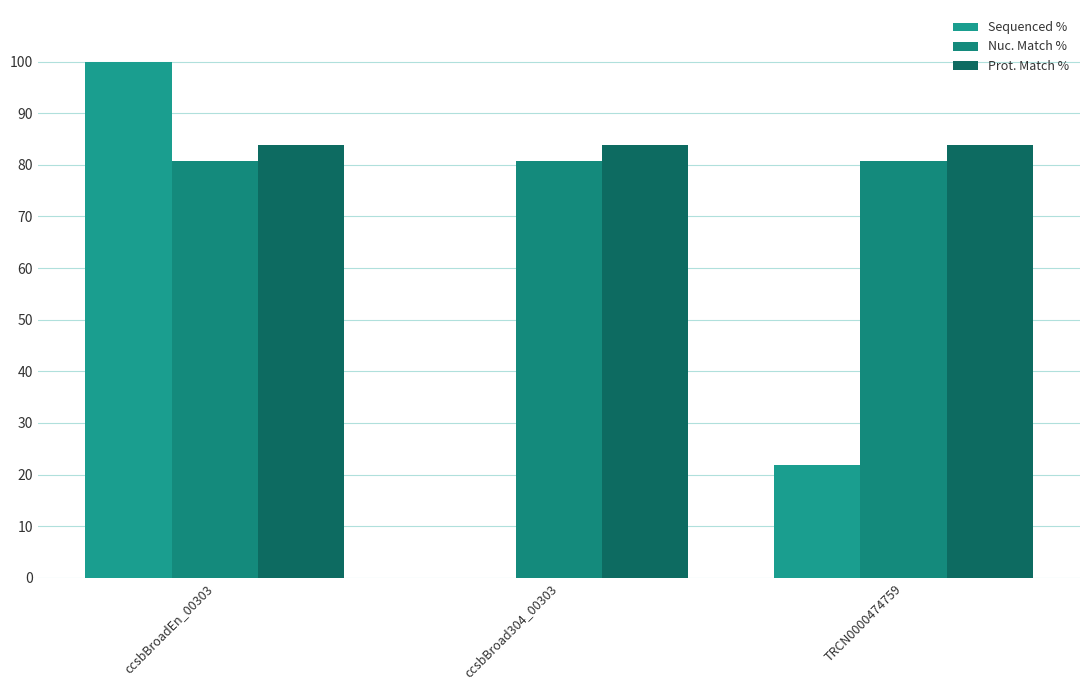

What is the spread (max minus min) of values at ccsbBroadEn_00303?

19.3